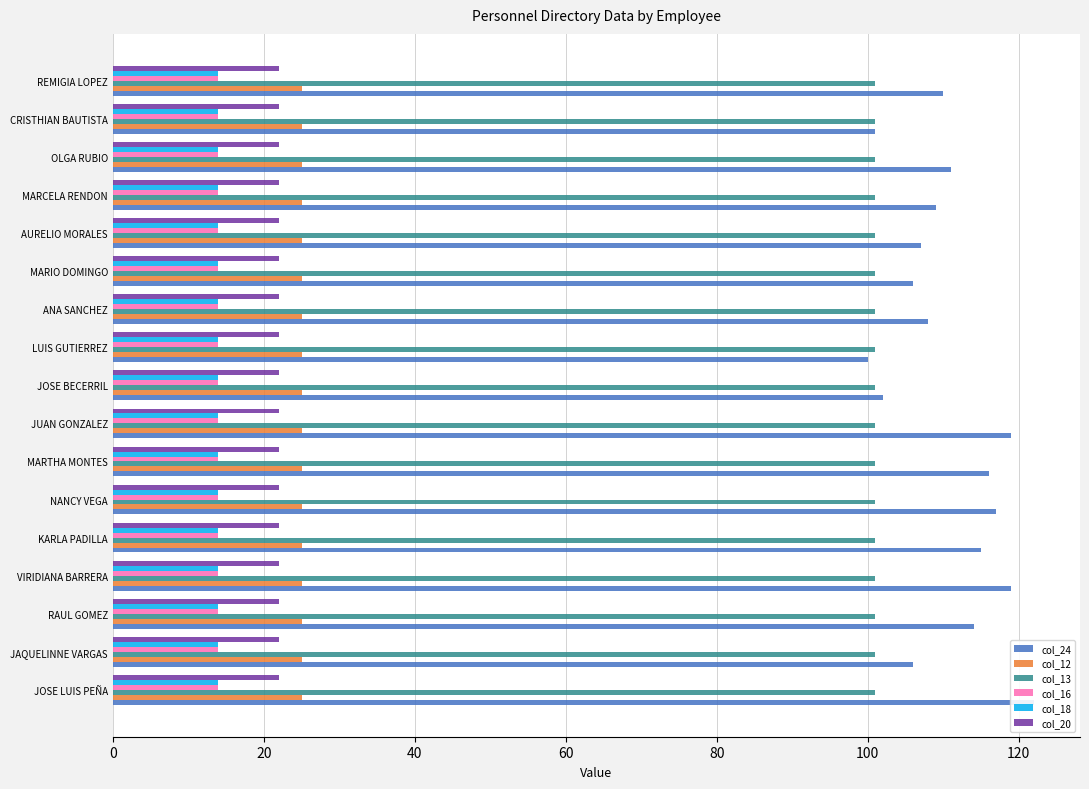

How many bars are there in total?

102